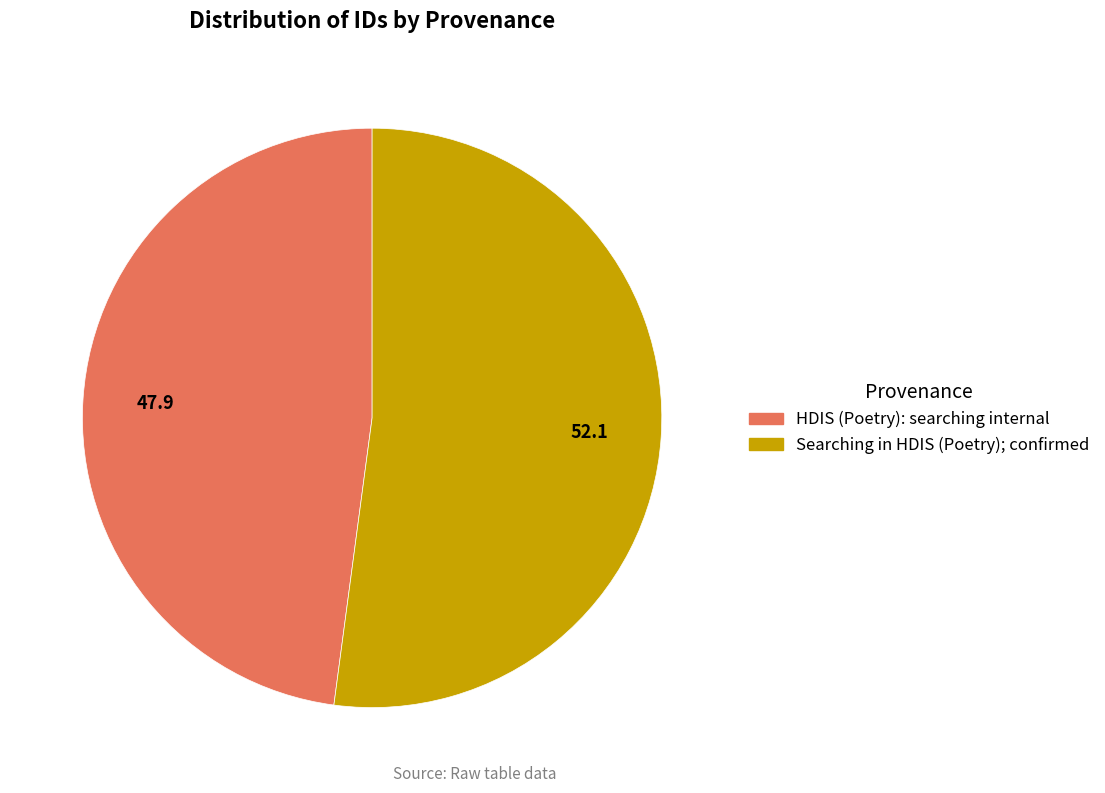

How many segments does this pie chart have?

2